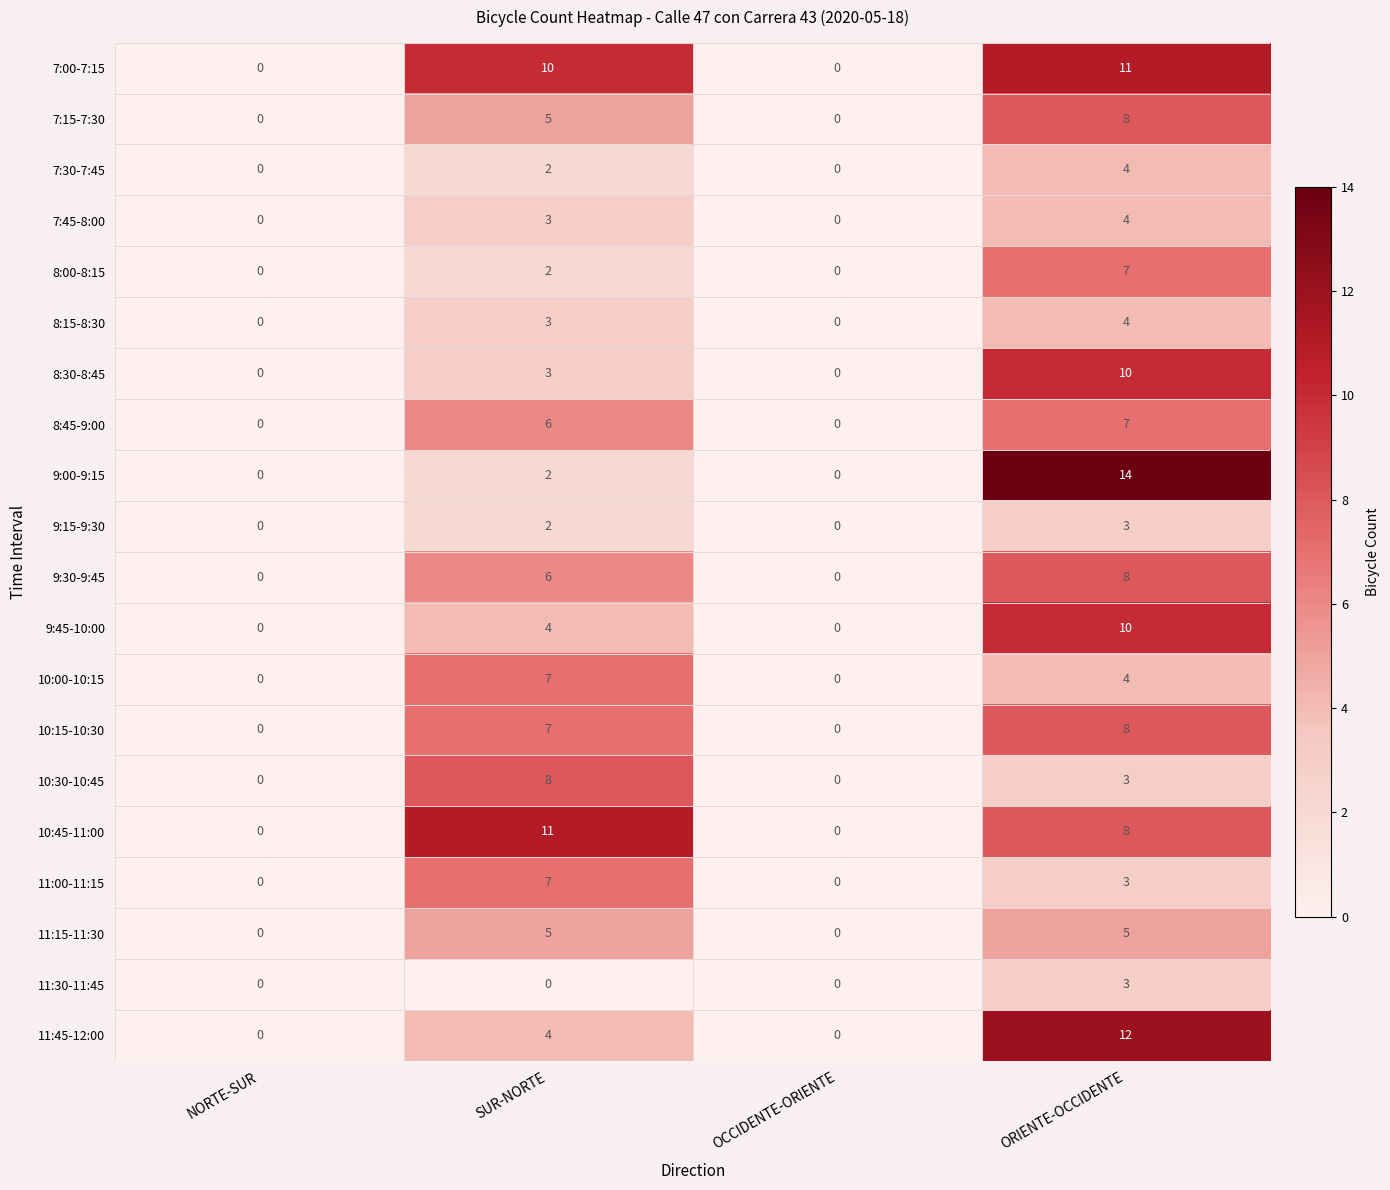

Which series has the widest spread of values?

9:00-9:15